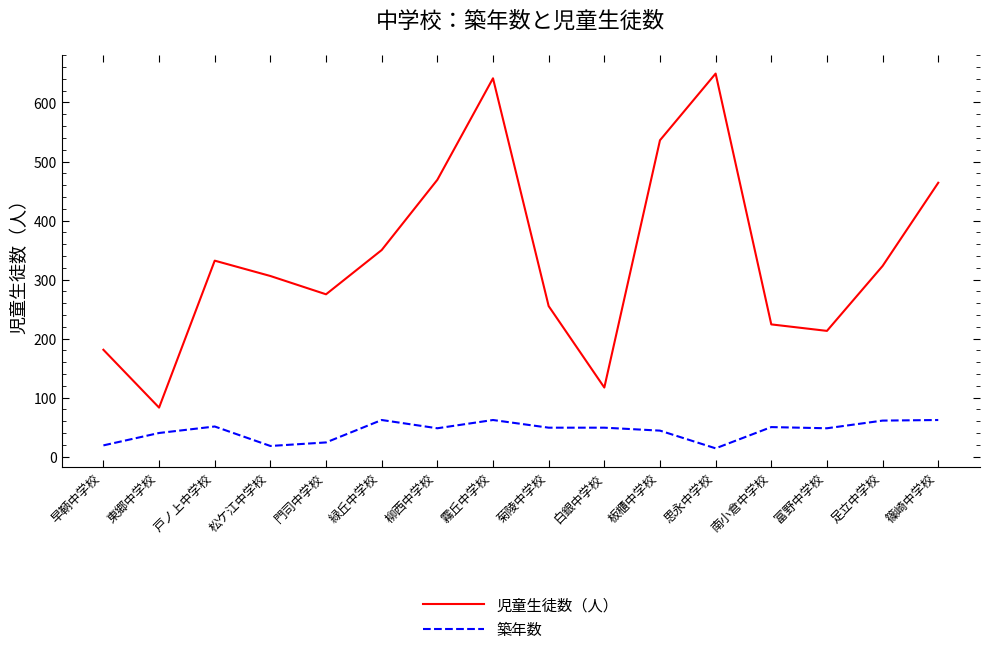

What is the approximate value of 築年数 at 板櫃中学校, to the nearest 5?

45